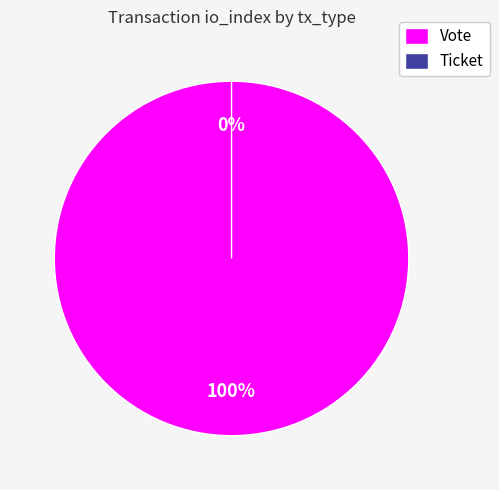

Do Ticket and Vote together represent more than half of the pie?

Yes